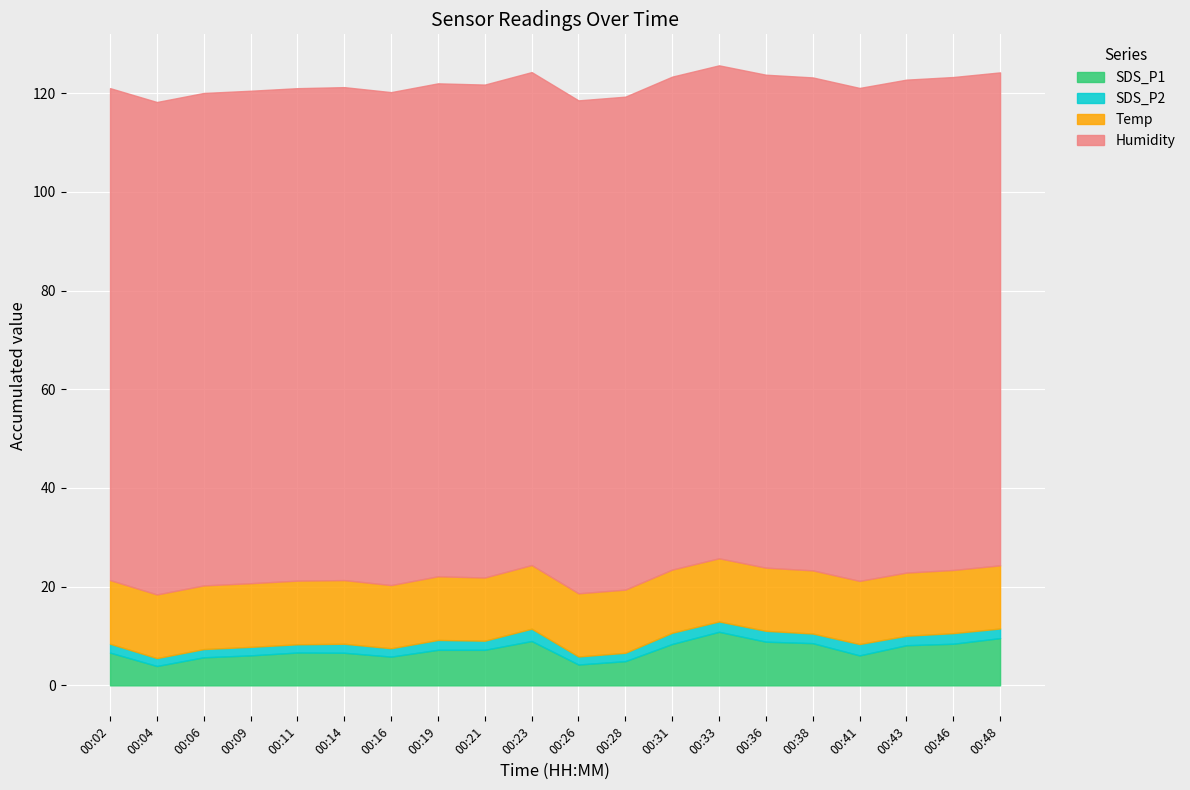

List the series in order of their peak value, lowest first.

SDS_P2, SDS_P1, Temp, Humidity